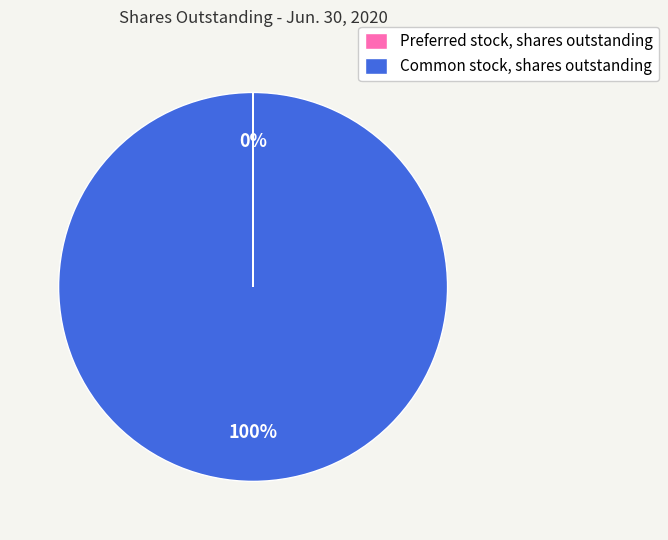

Is there any slice that represents more than half of the pie?

Yes